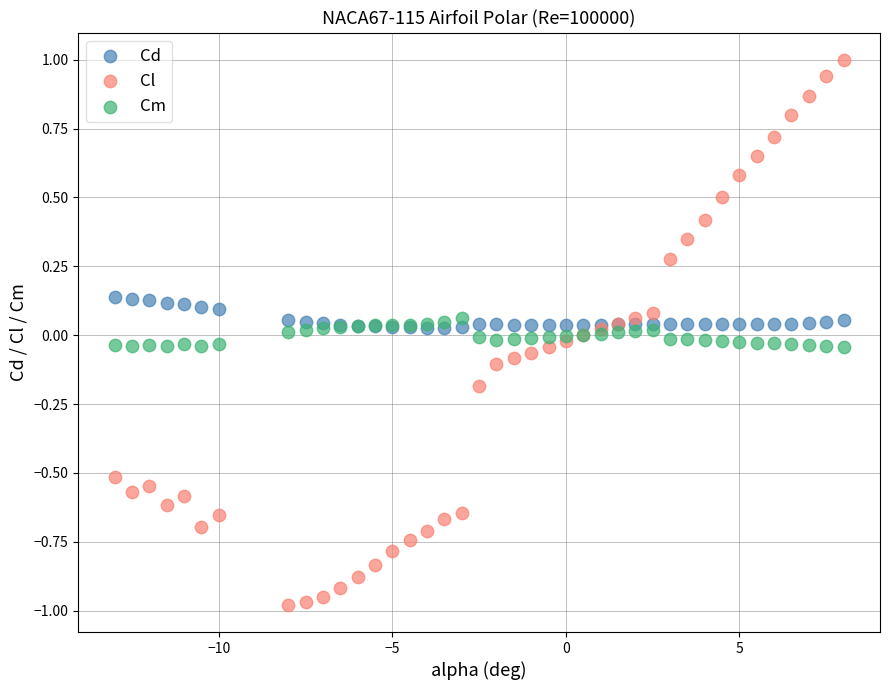

Which series contains the highest Y value?

Cl